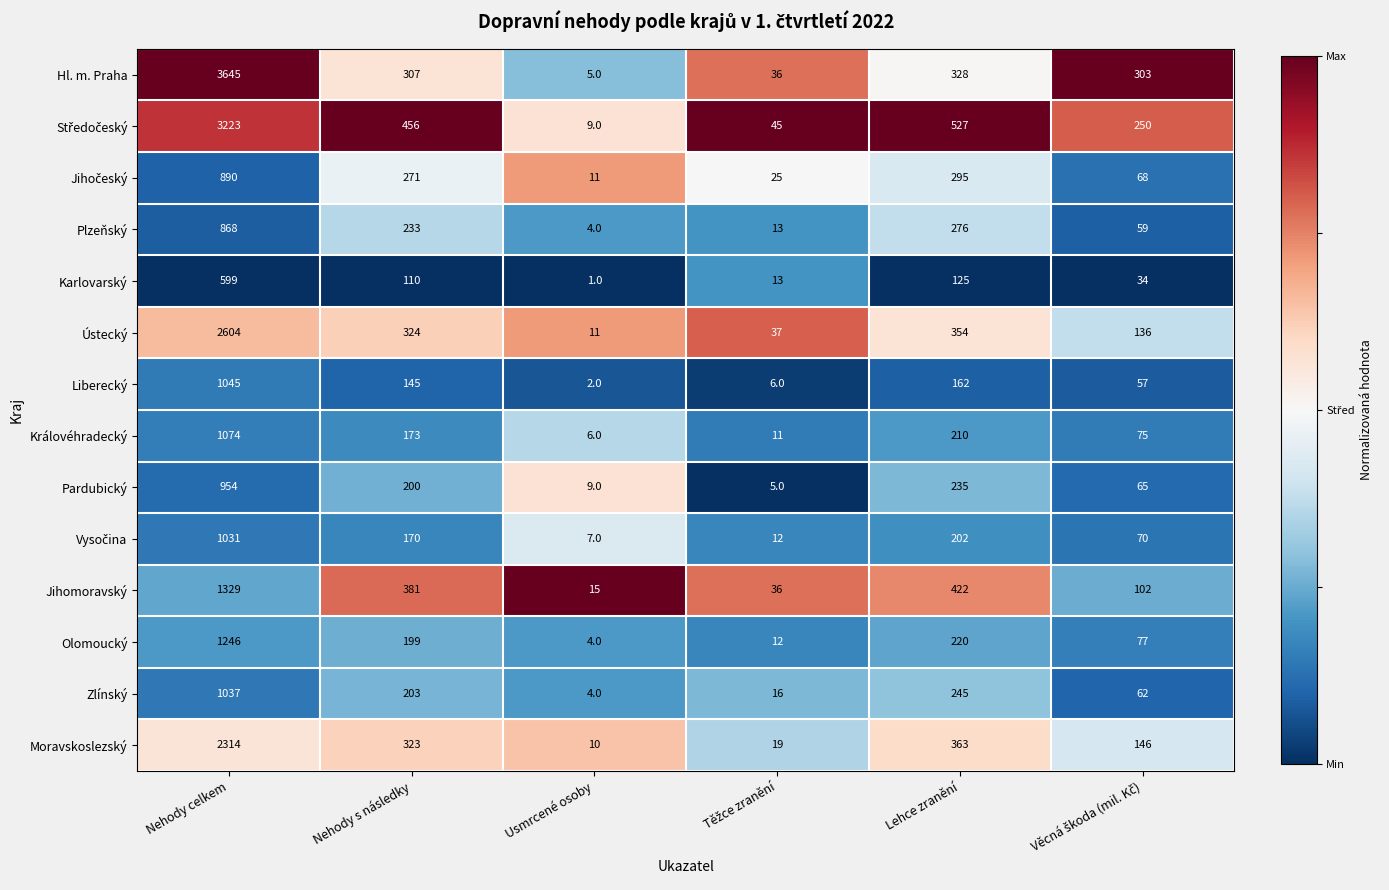

Where is Olomoucký nearest to the value 625?

Lehce zranění